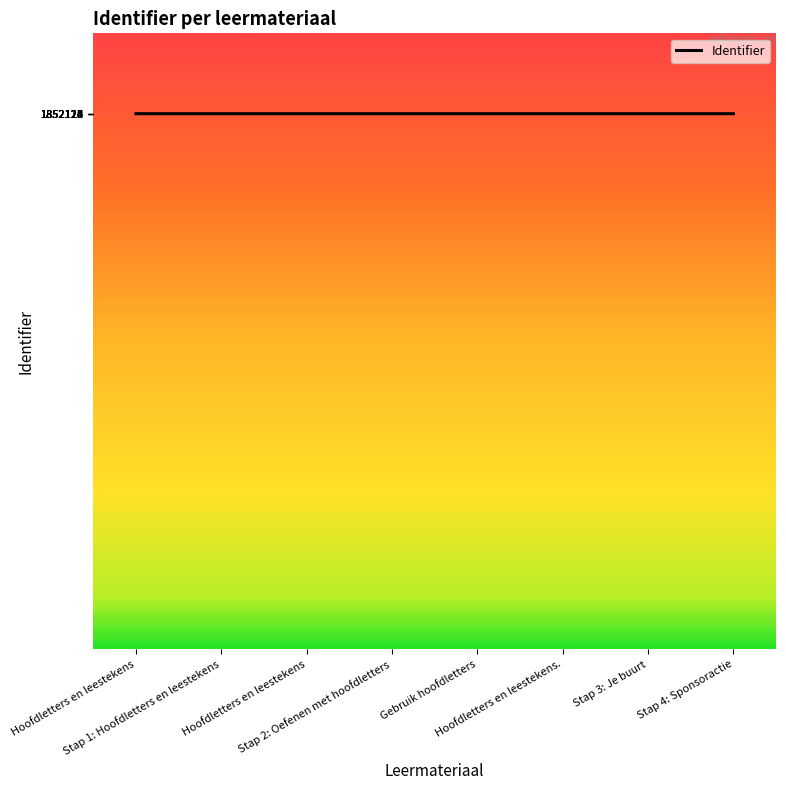

Reading left to right, transcribe all the data shown in this chart.

Hoofdletters en leestekens=1852114	Stap 1: Hoofdletters en leestekens=1852118	Hoofdletters en leestekens=1852120	Stap 2: Oefenen met hoofdletters=1852121	Gebruik hoofdletters=1852123	Hoofdletters en leestekens.=1852124	Stap 3: Je buurt=1852125	Stap 4: Sponsoractie=1852127